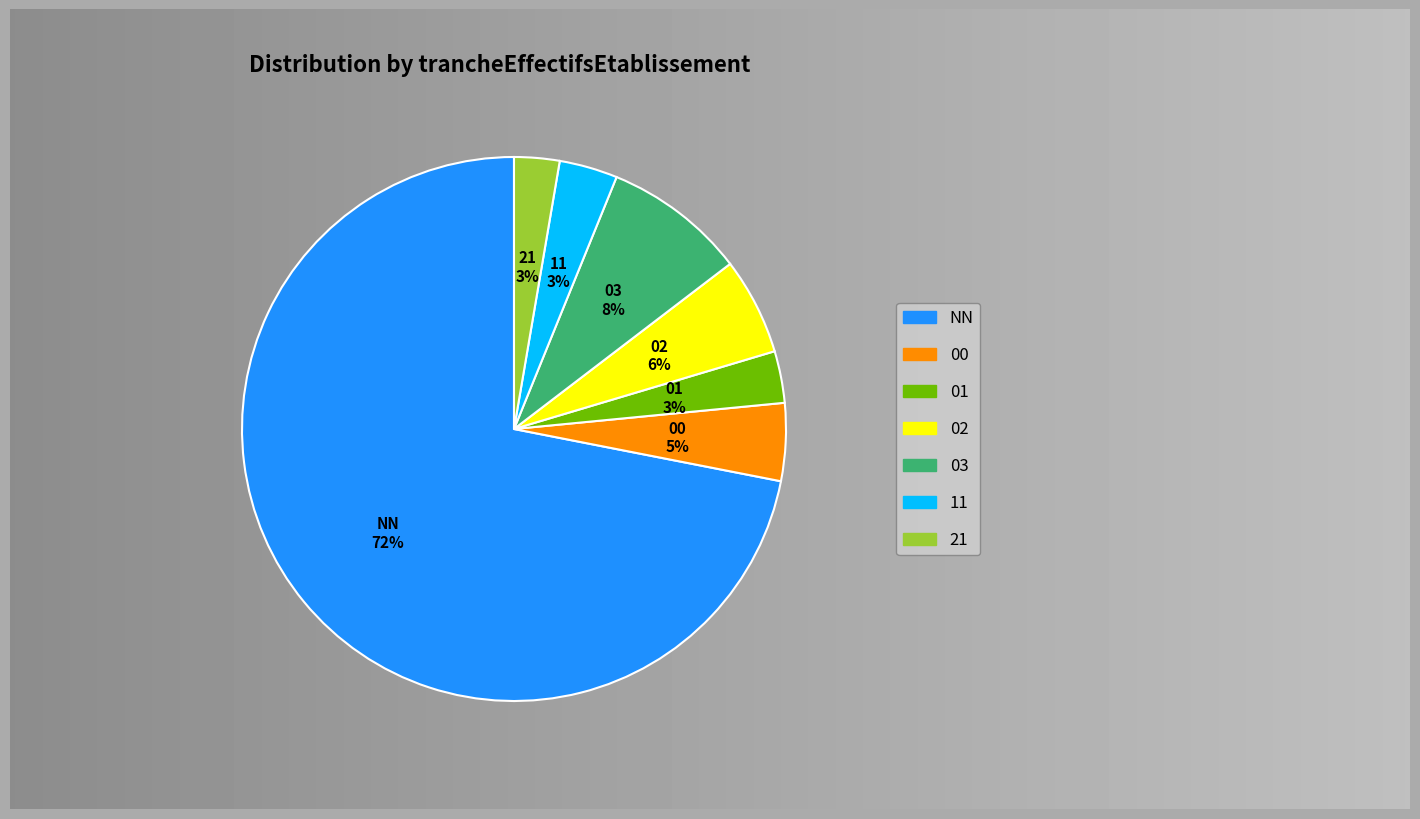

To the nearest percent, what portion does 00 represent?

5%